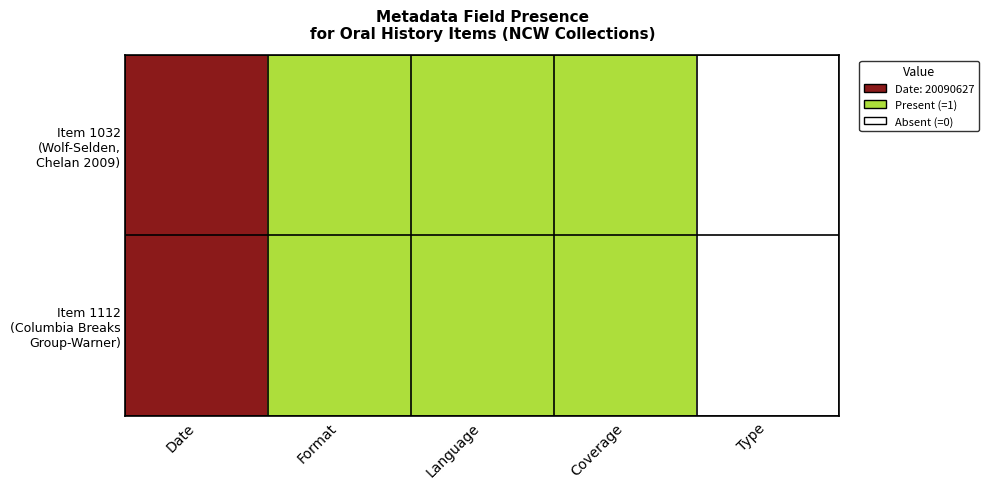

List the series in order of their peak value, lowest first.

Item 1032 (Wolf-Selden, Chelan 2009), Item 1112 (Columbia Breaks Group-Warner)